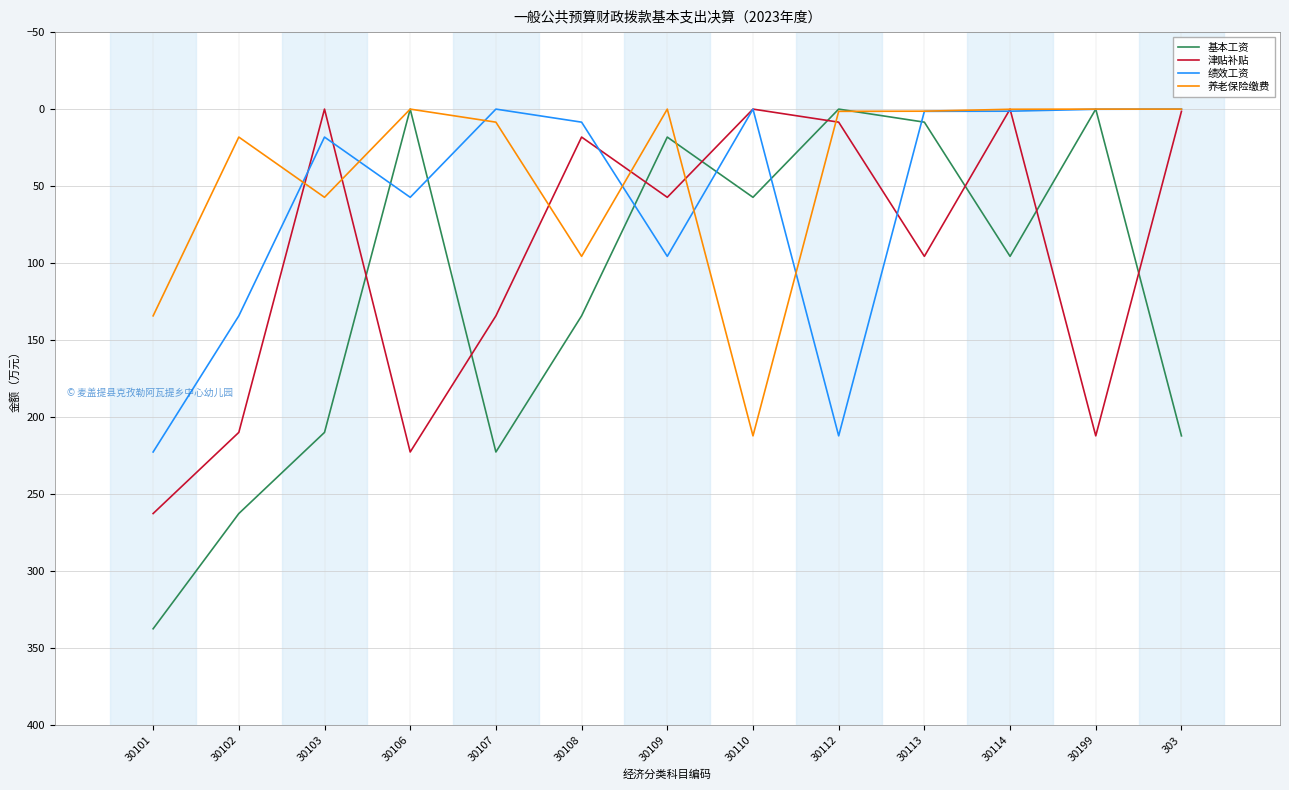

What value does the 基本工资 series have at 30110?

57.3